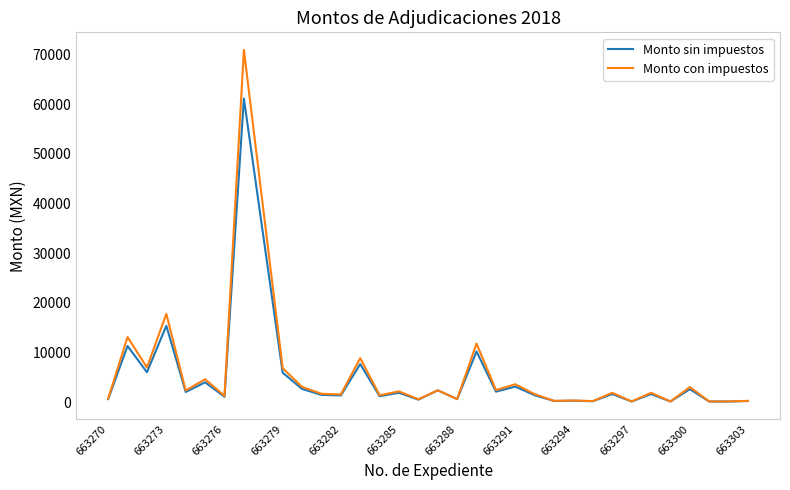

List the series in order of their peak value, lowest first.

Monto sin impuestos, Monto con impuestos